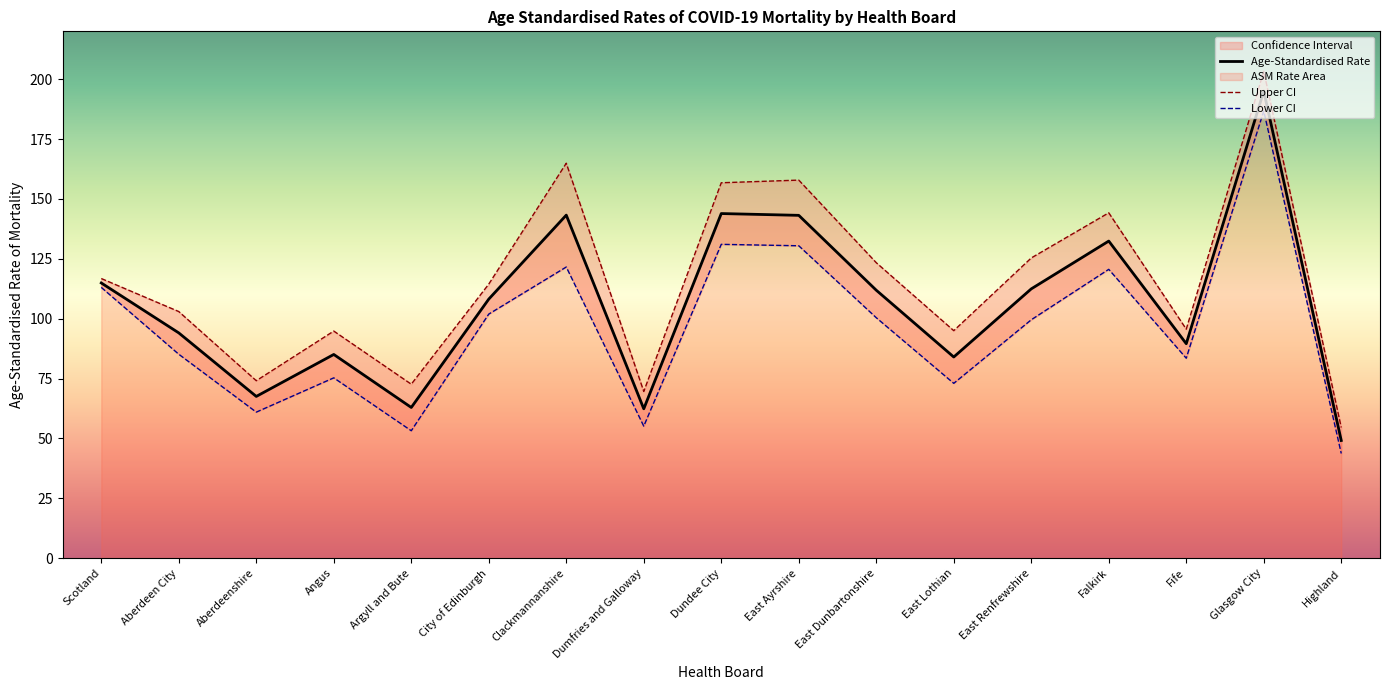

Reading left to right, transcribe all the data shown in this chart.

Age-Standardised Rate: 114.9	94.1	67.6	85.1	63.0	108.2	143.3	62.4	143.9	143.2	111.9	84.0	112.5	132.4	89.6	195.0	49.2
Upper CI: 116.8	103.0	74.1	94.9	72.7	114.5	164.9	69.6	156.8	157.9	123.4	95.0	125.4	144.2	95.6	203.3	54.6
Lower CI: 113.1	85.2	61.0	75.3	53.2	101.9	121.6	55.2	131.1	130.5	100.4	73.0	99.6	120.6	83.5	186.7	43.7